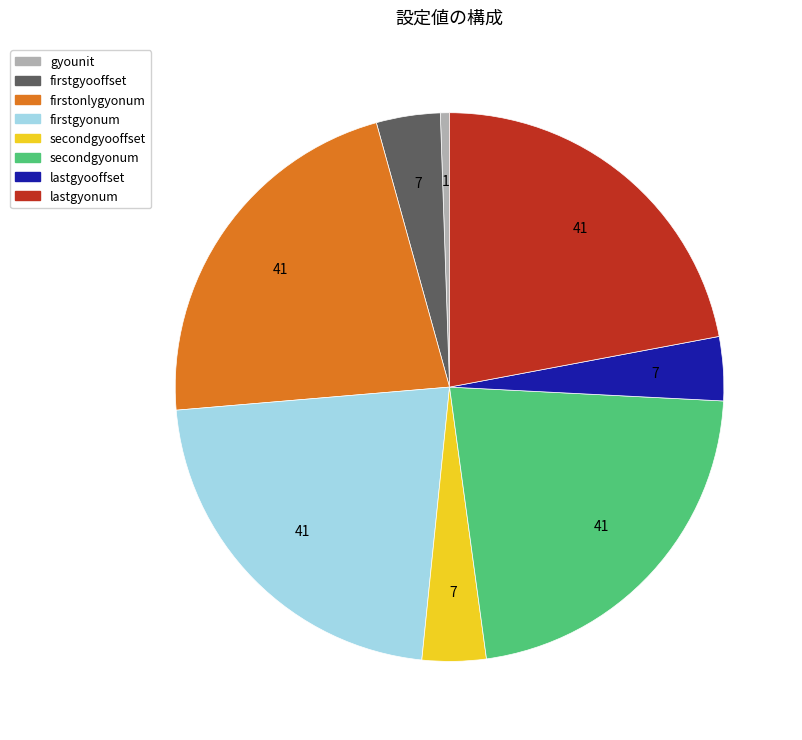

Do firstgyooffset and lastgyooffset together represent more than half of the pie?

No